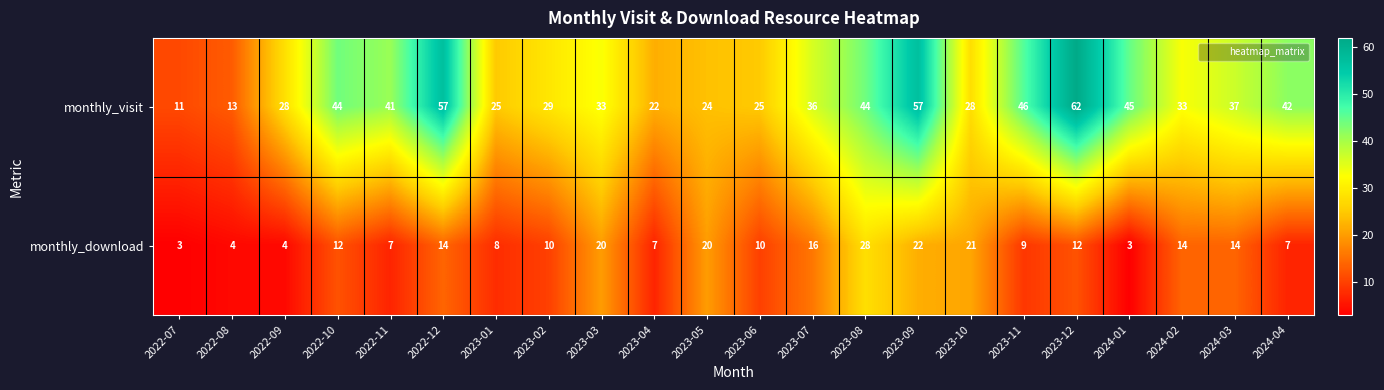

At which category is the sum across all series the highest?

2023-09